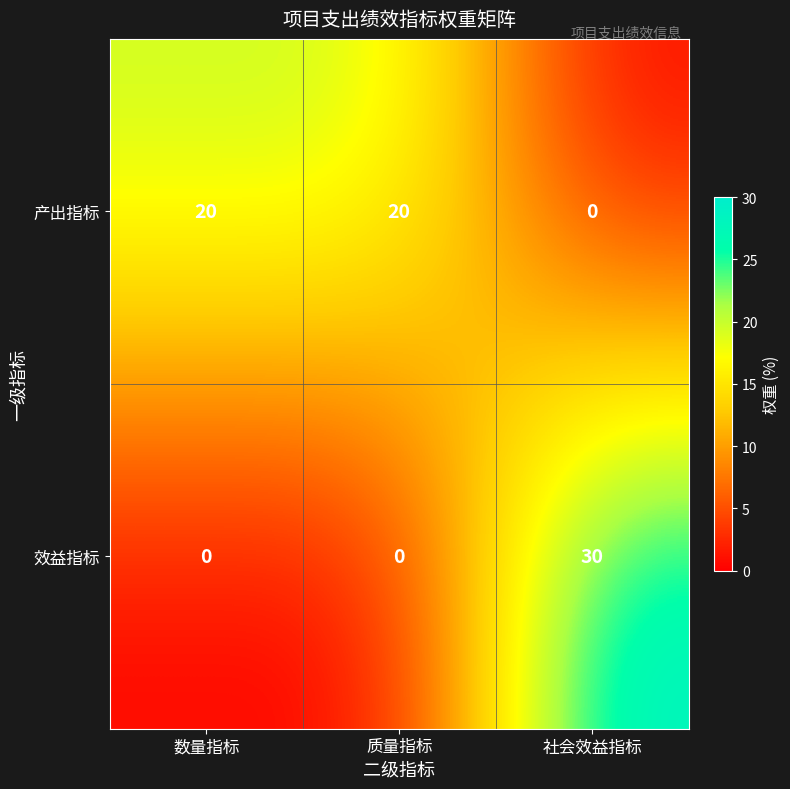

Rank the series by their average value, from lowest to highest.

效益指标, 产出指标